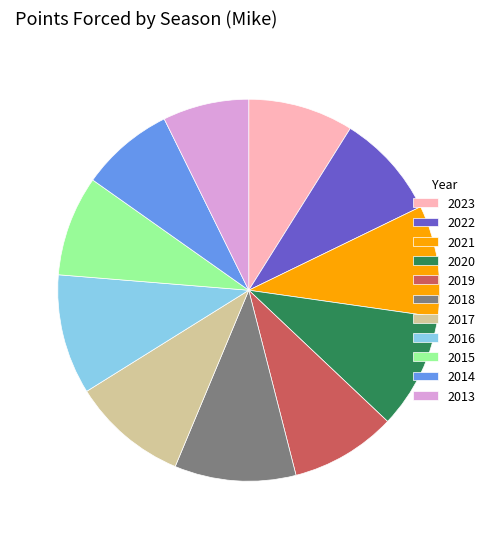

Is 2013 the majority of the pie?

No